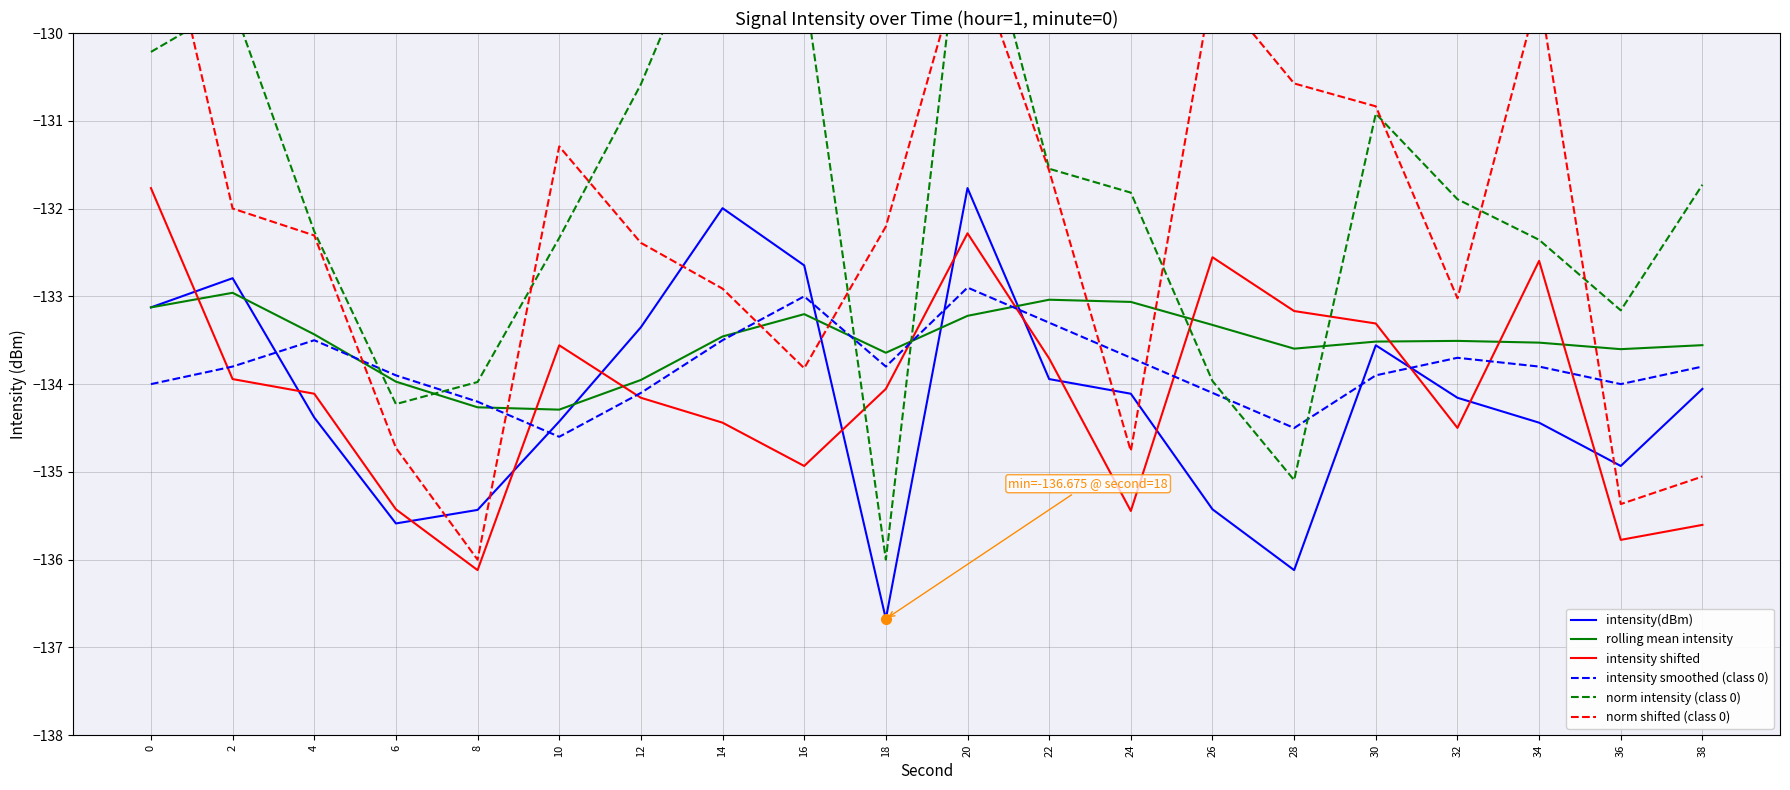

Which category has the highest value across all series?

20